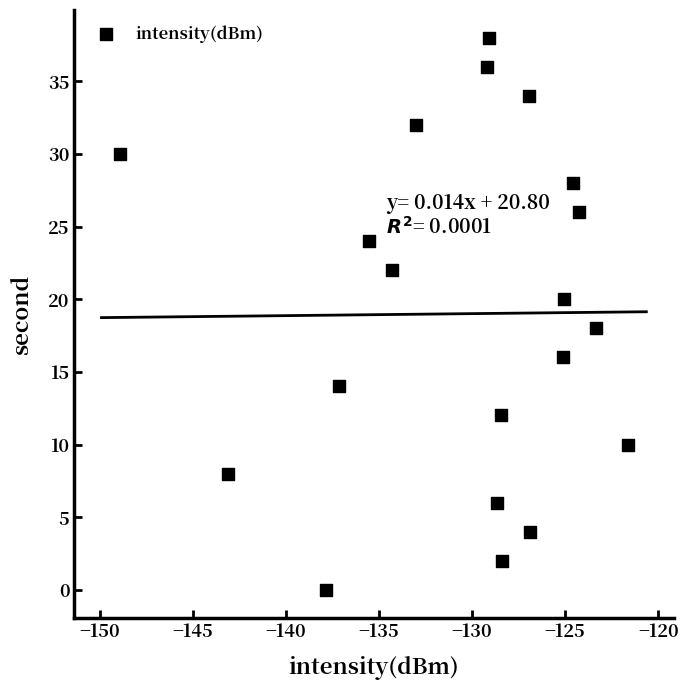

What is the range of Y values (max minus min)?

38